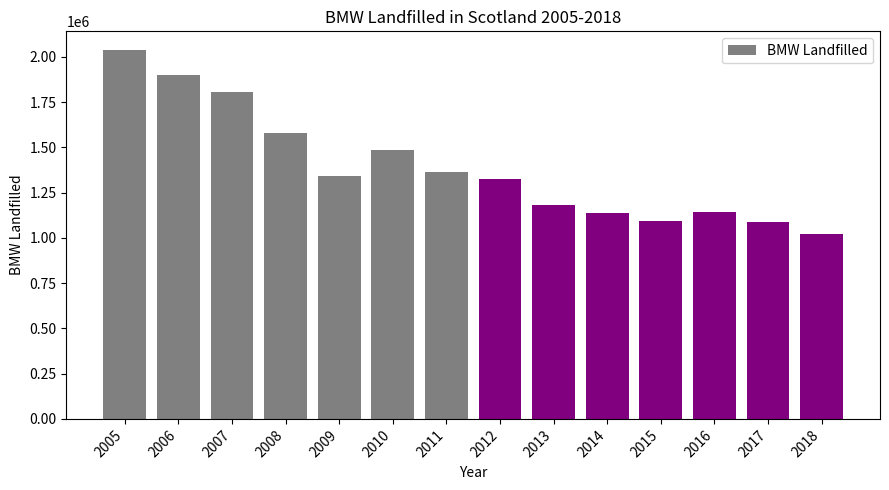

What is the change in value from 2007 to 2016?

-663131.5